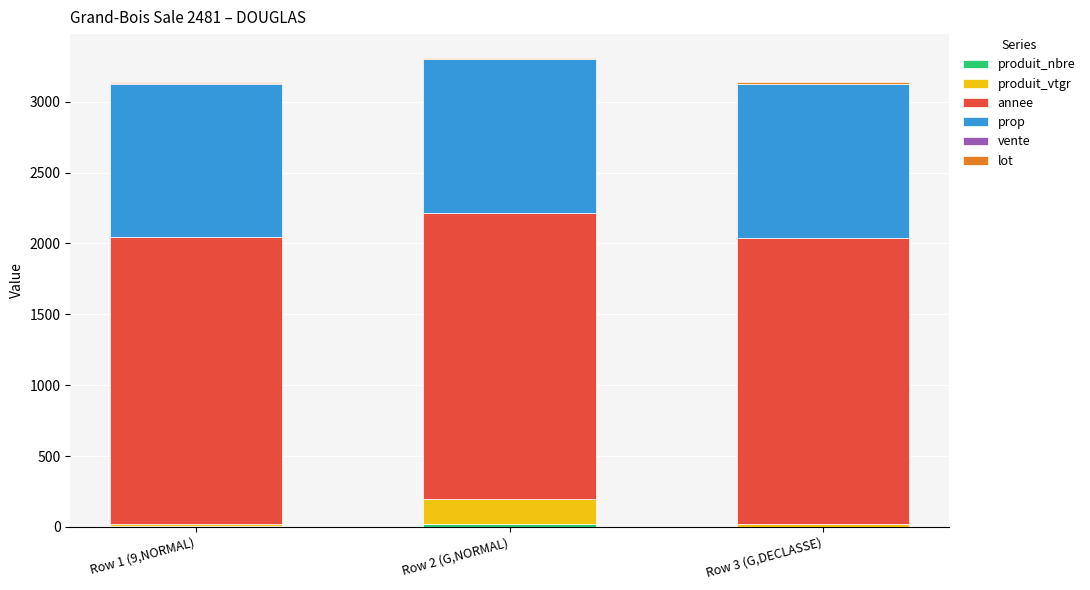

Count the number of data series in this chart.

6